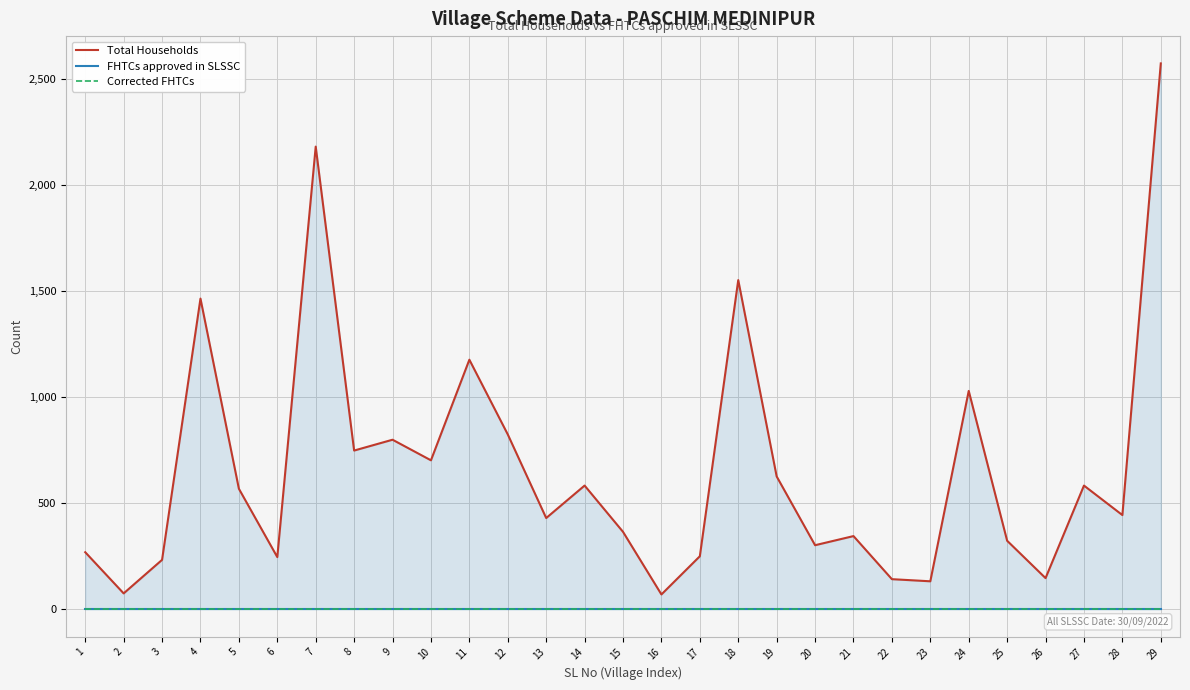

True or false: FHTCs approved in SLSSC has more than 0 points higher than both neighbors.

False